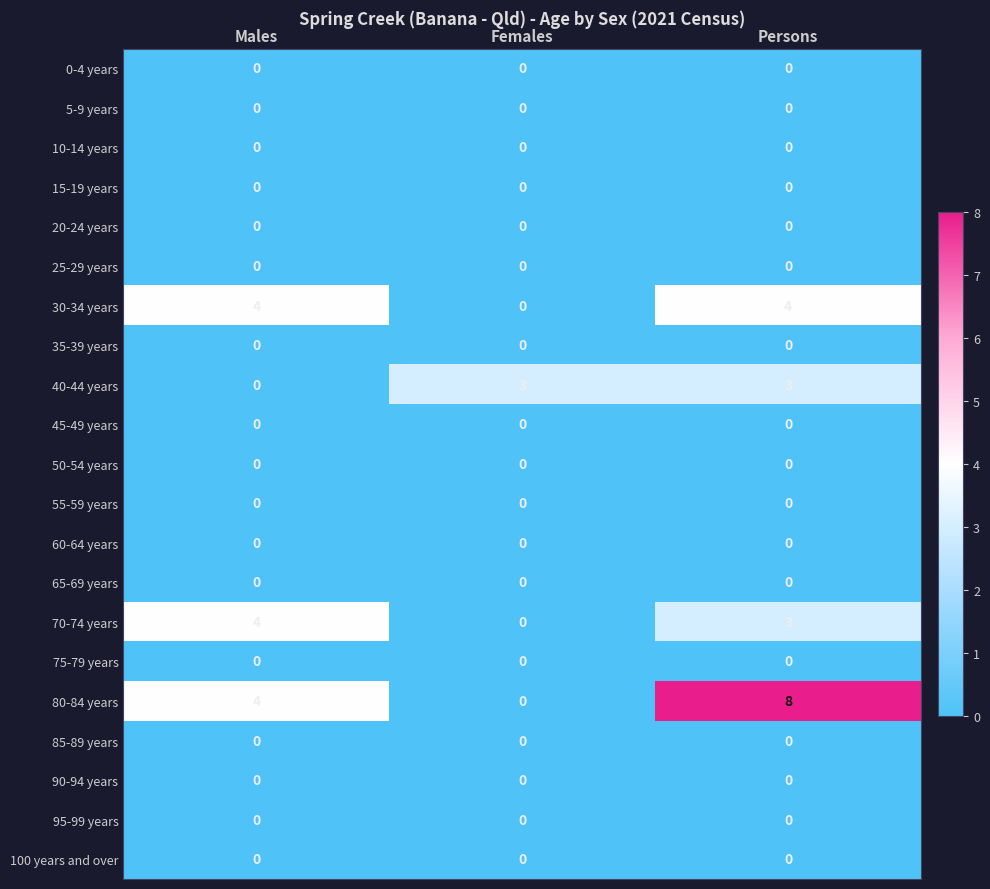

Which series changed the most between Males and Persons?

80-84 years